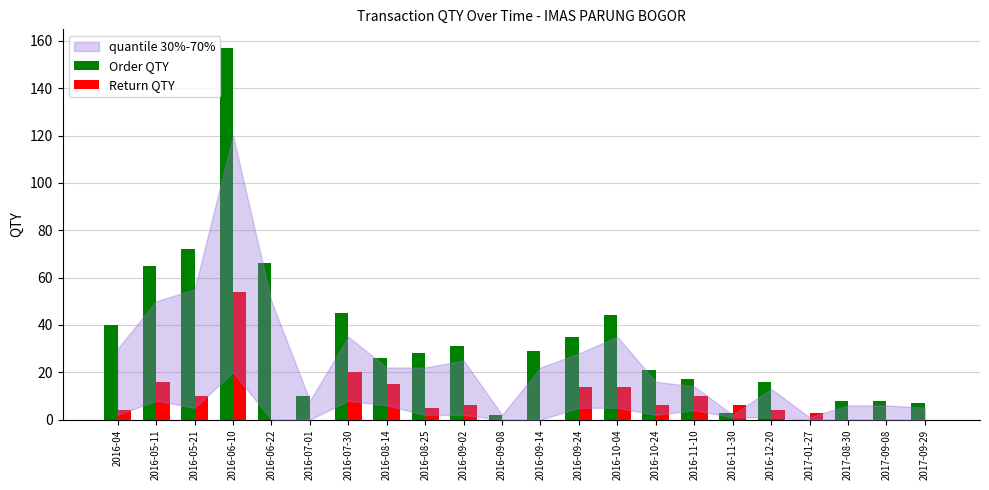

What is the maximum value shown in the chart?

157